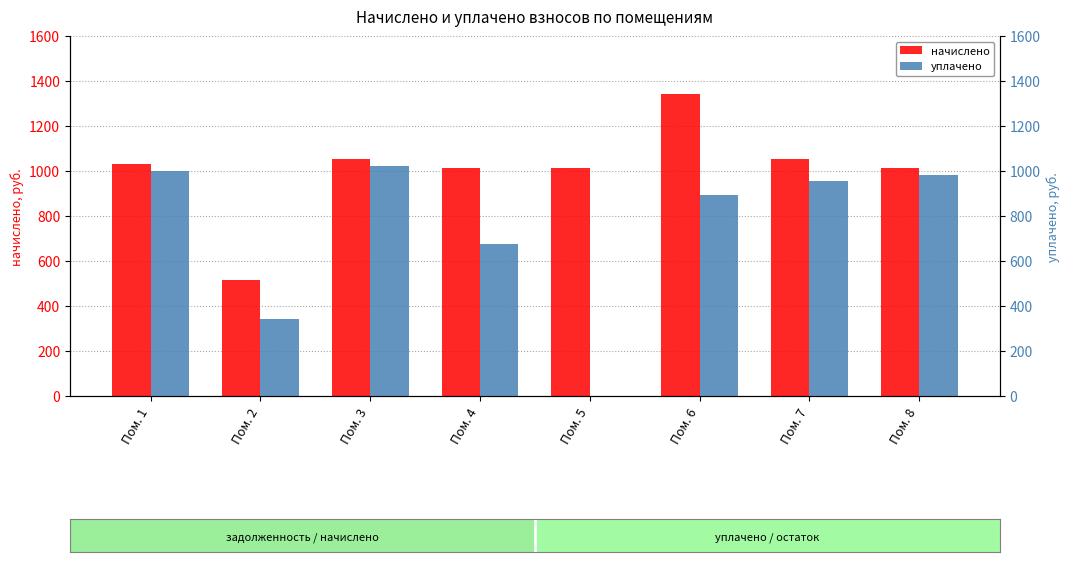

Where does the начислено series first go above 1030?

Пом. 1